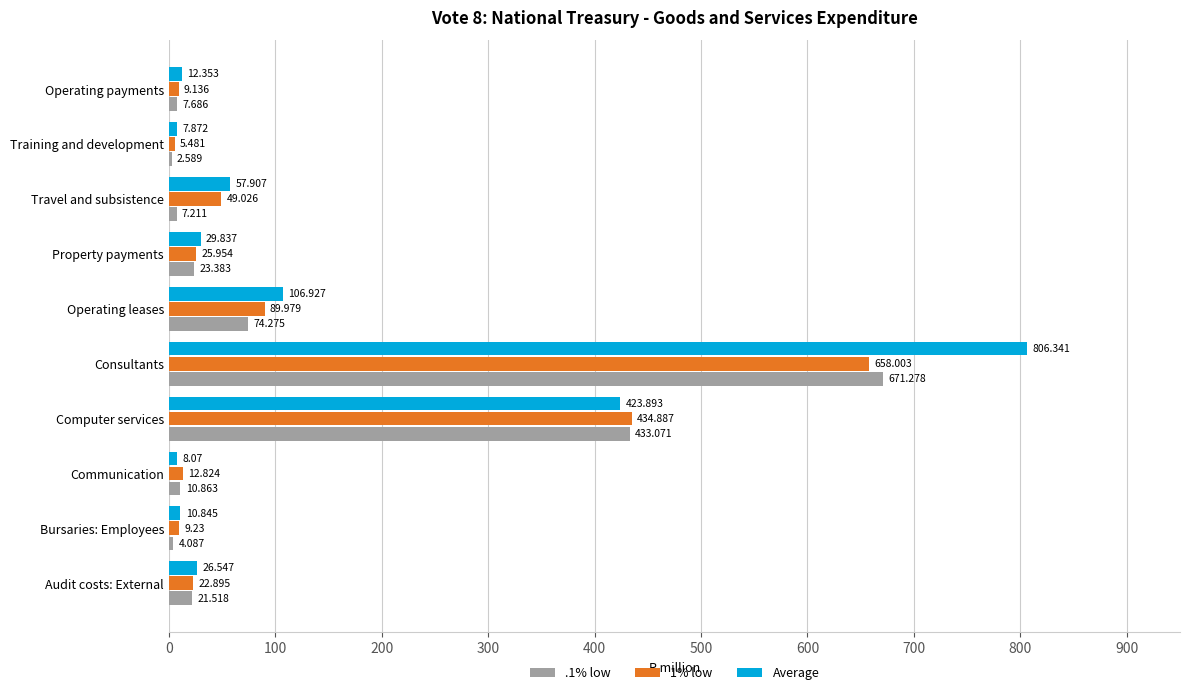

At which label is .1% low closest to 336?

Computer services